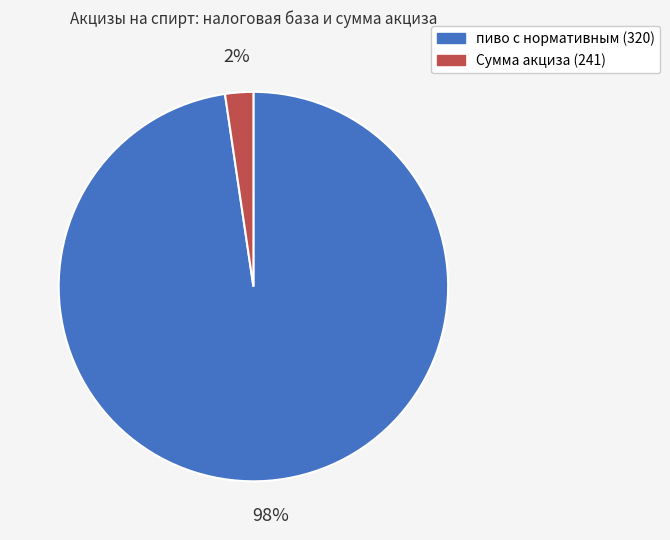

Which has a higher value, пиво с нормативным (320) or Сумма акциза (241)?

пиво с нормативным (320)